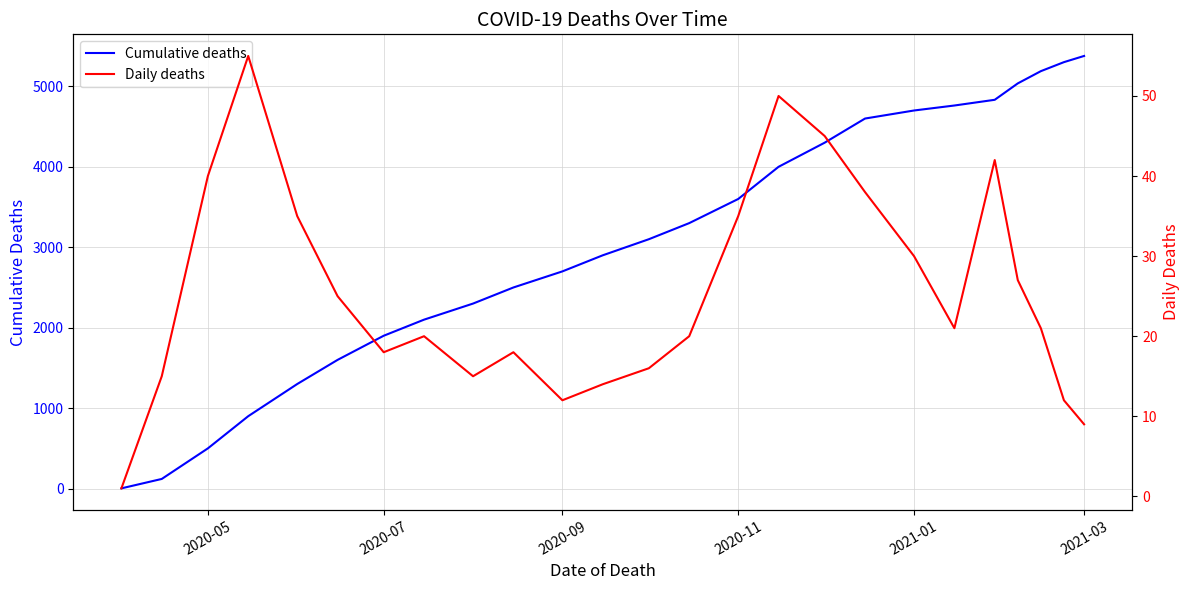

What is the lowest value of the Daily deaths series?

1